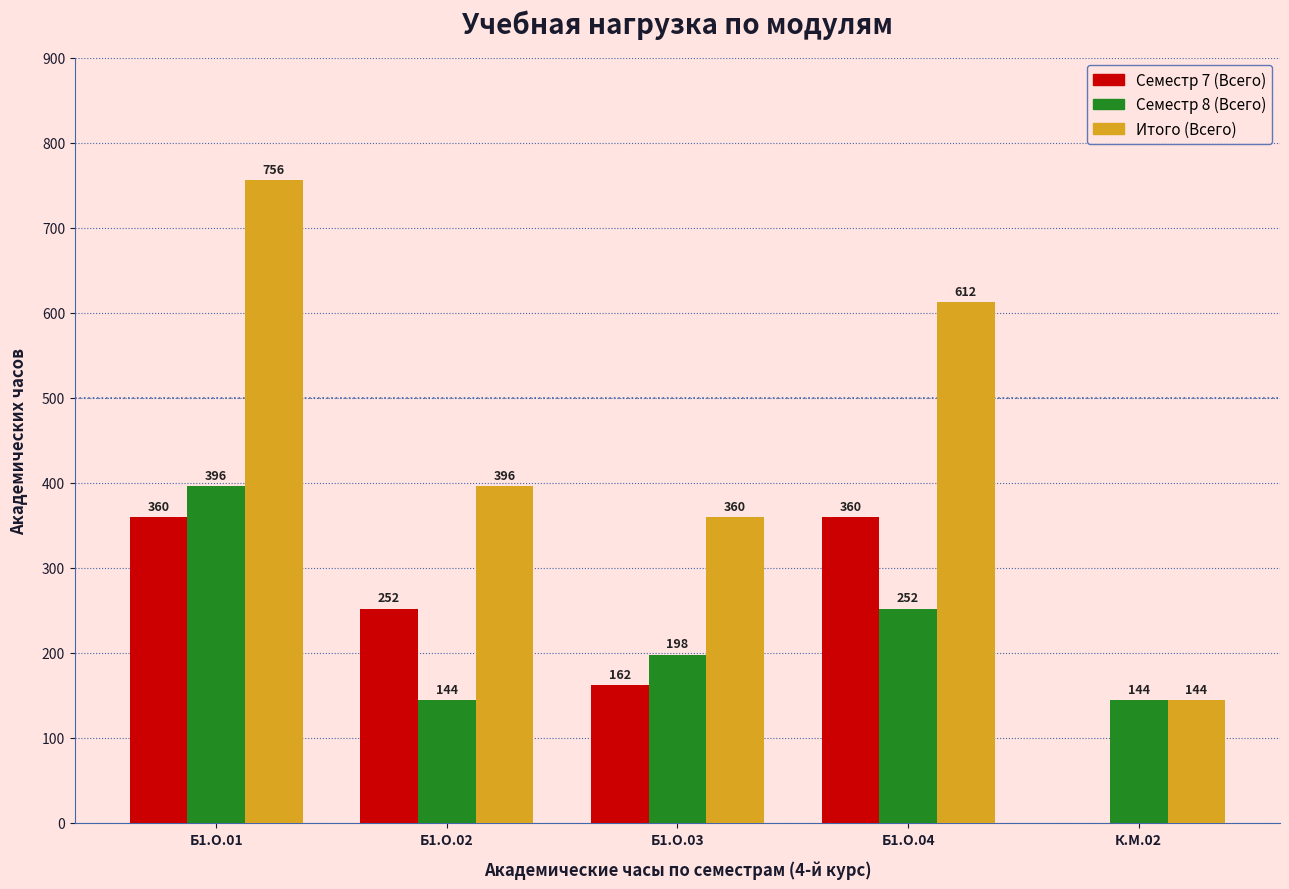

Reading left to right, what are all the values shown in this chart?

Семестр 7 (Всего): 360	252	162	360	0
Семестр 8 (Всего): 396	144	198	252	144
Итого (Всего): 756	396	360	612	144